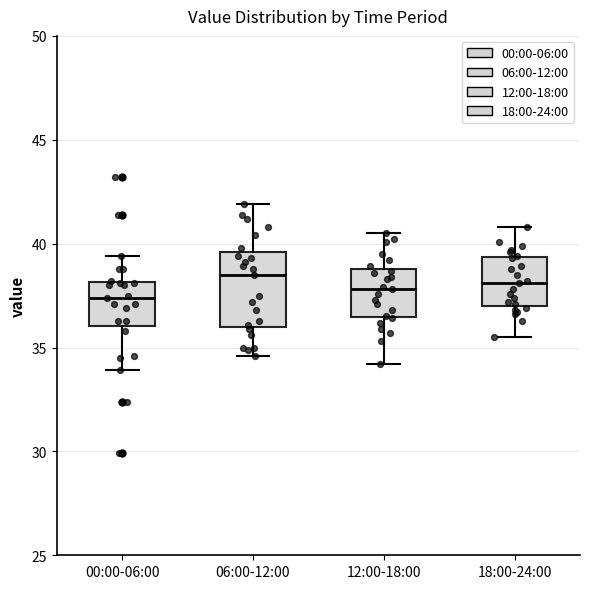

Reading left to right, read every box against the y-axis: the position of its median line, the range the box covers, and the ends of its whiskers. The values are not printed on the chart, so give them approximately, as read against the axis.

00:00-06:00: median 37.5, box 36.0 to 38.0, whiskers 34.0 to 39.5
06:00-12:00: median 38.5, box 36.0 to 39.5, whiskers 34.5 to 42.0
12:00-18:00: median 38.0, box 36.5 to 39.0, whiskers 34.0 to 40.5
18:00-24:00: median 38.0, box 37.0 to 39.5, whiskers 35.5 to 41.0